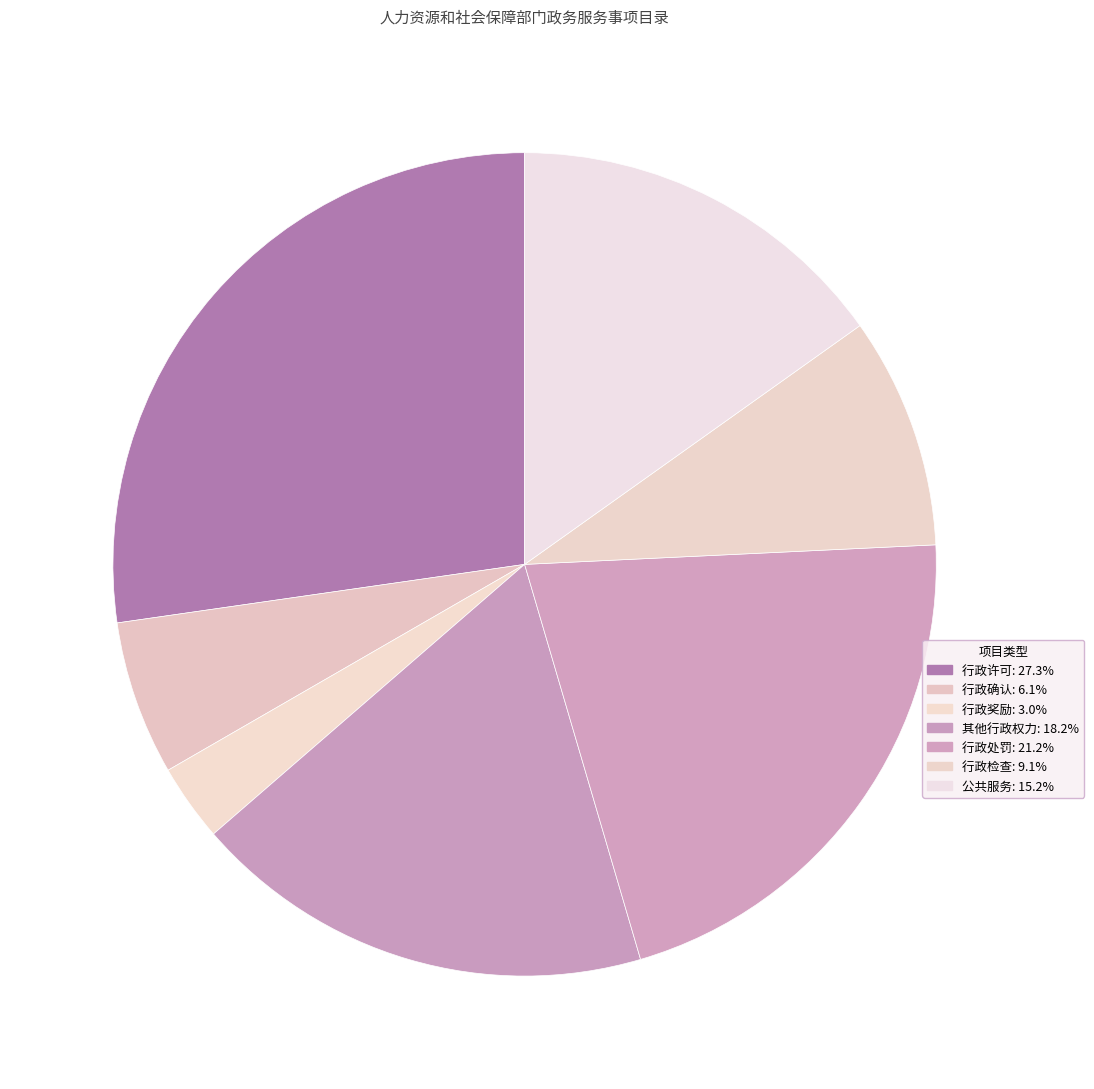

To the nearest percent, what is the difference between the largest and smallest slice percentages?

24%